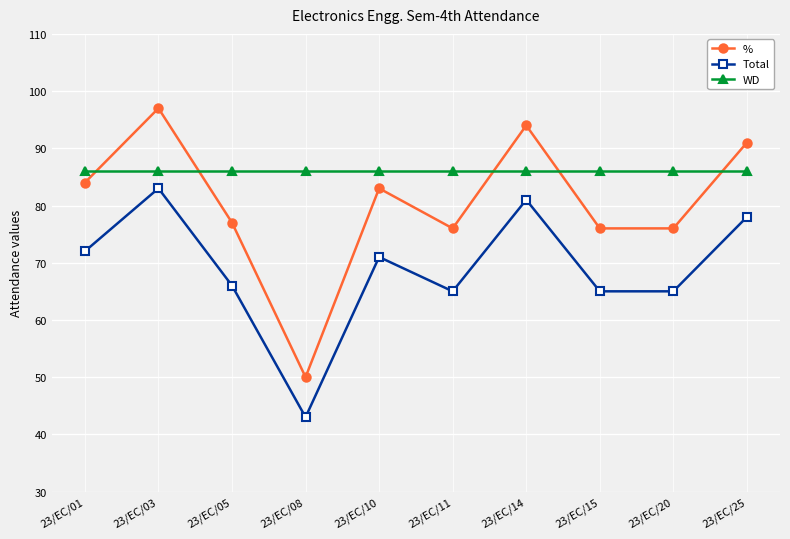

What is the difference between the maximum and minimum values in the Total series?

40